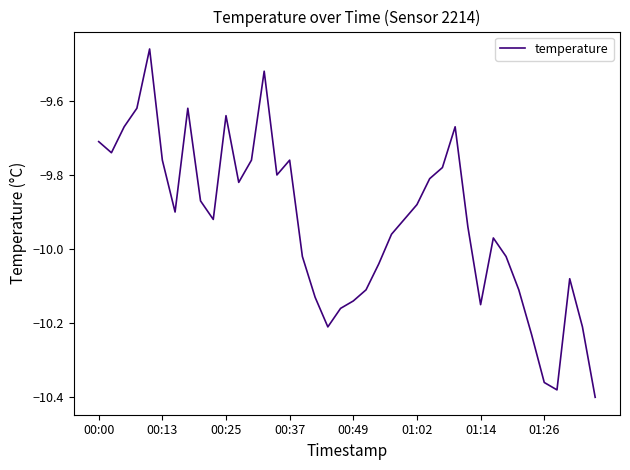

What is the difference between the maximum and minimum values?

0.9